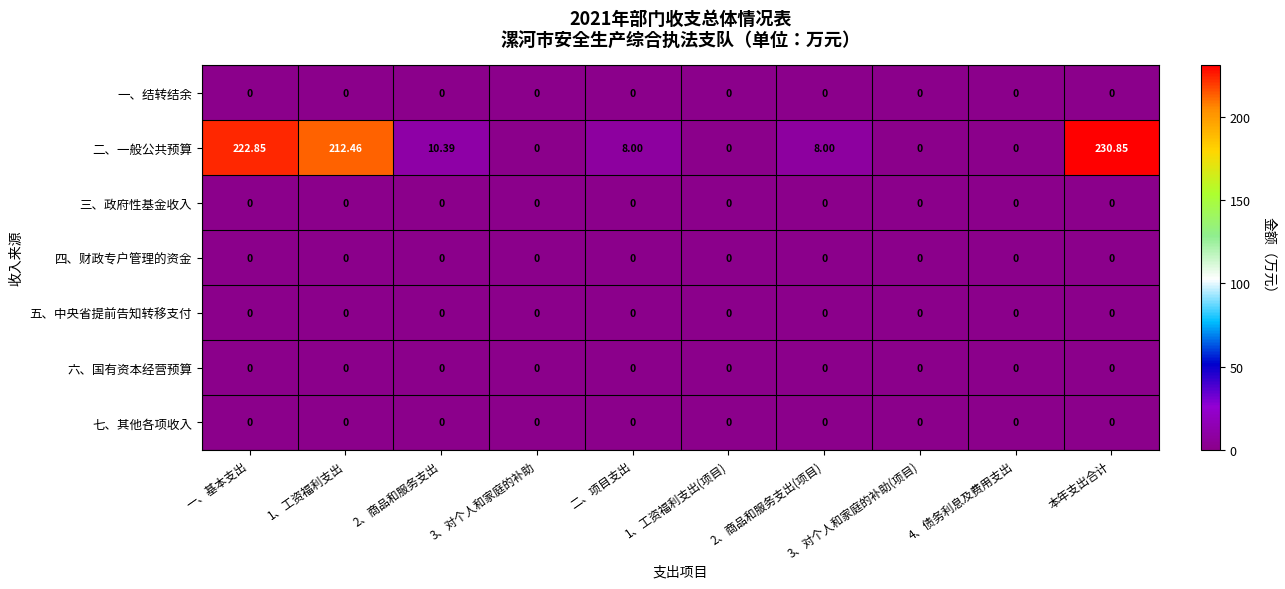

What is the difference between the highest and lowest values at 1、工资福利支出?

212.5